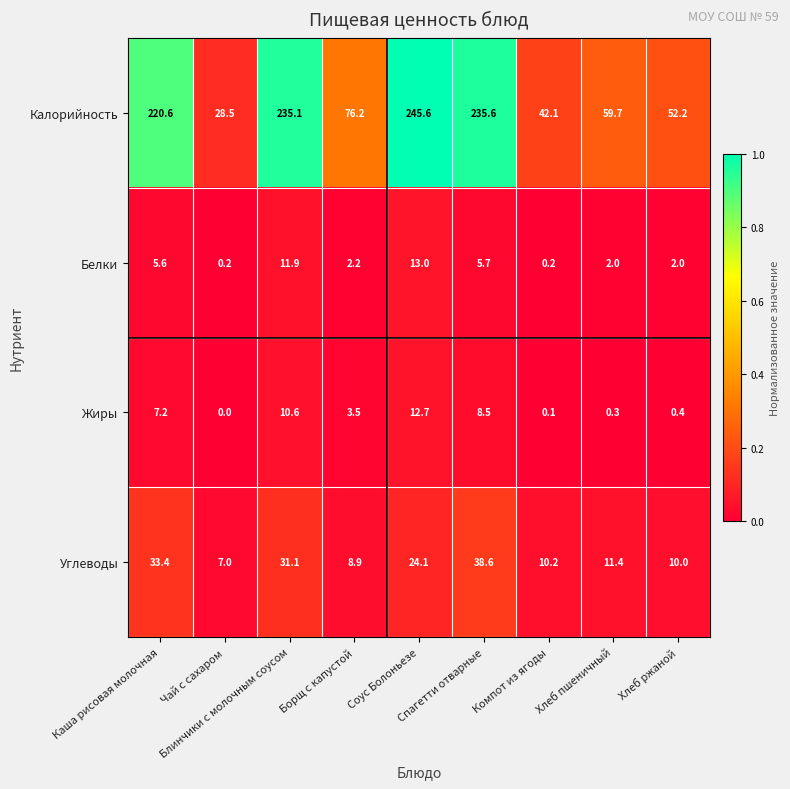

Which label corresponds to the largest value in the chart?

Соус Болоньезе